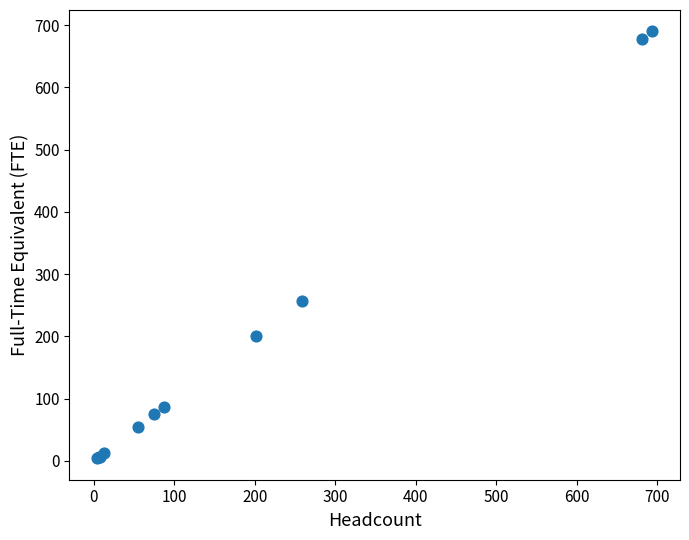

What Y value in the scatter plot is closest to 347?

256.2